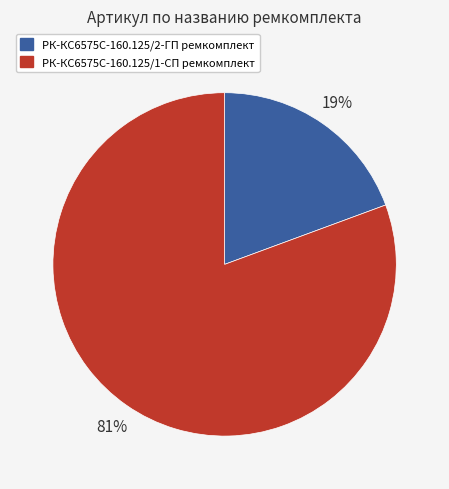

Which slice represents more than half of the pie?

РК-КС6575С-160.125/1-СП ремкомплект